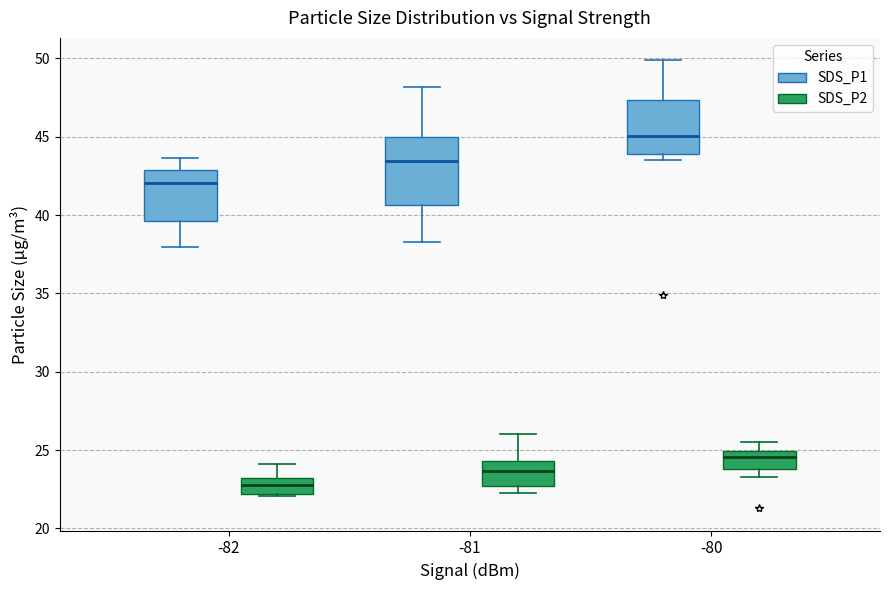

Where is the lower edge of the box for -81 (SDS_P2) on the y-axis? The values are not printed on the chart, so give them approximately, as read against the axis.

22.5